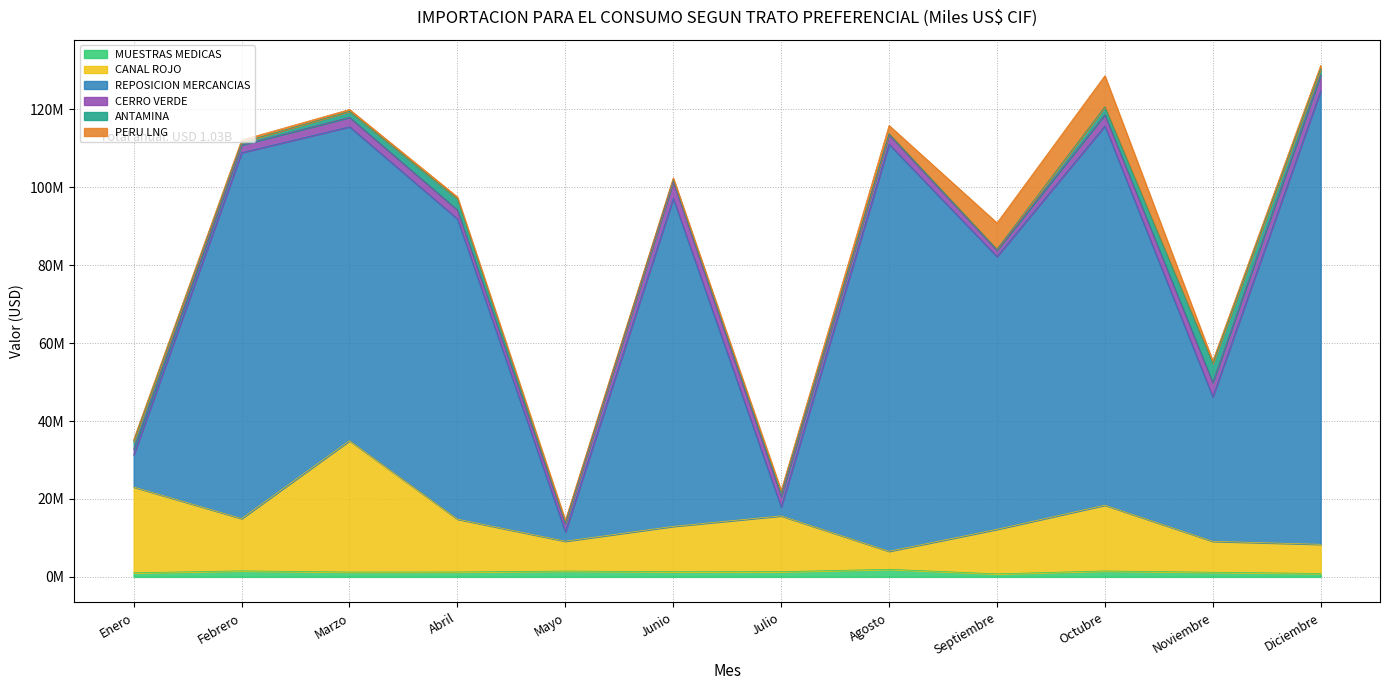

Between Junio and Octubre, which is larger?

Octubre